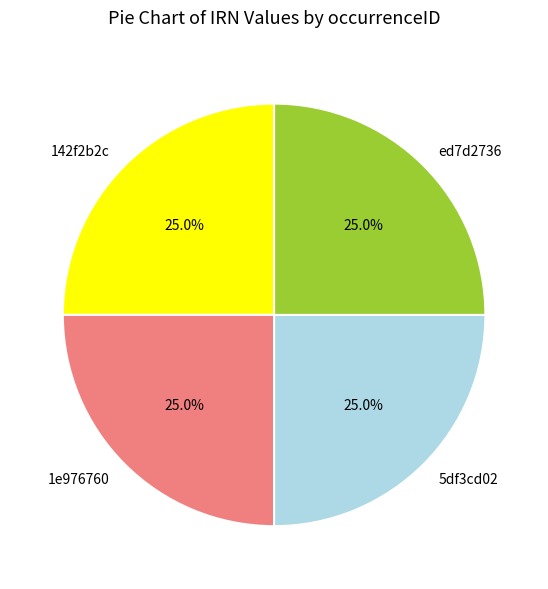

What is the ratio of the value at ed7d2736 to the value at 1e976760?

1.0